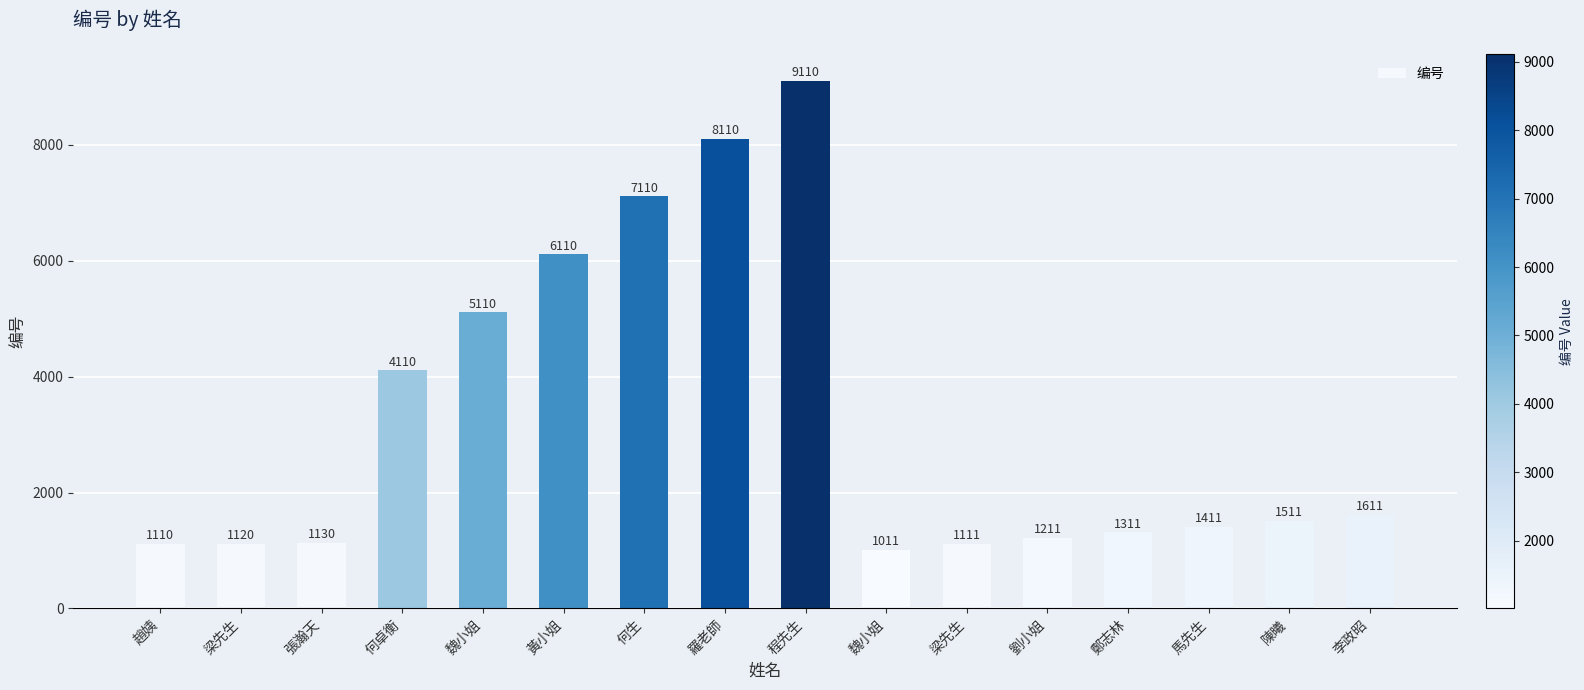

What is the ratio of the value at 何卓衡 to the value at 梁先生?

3.7